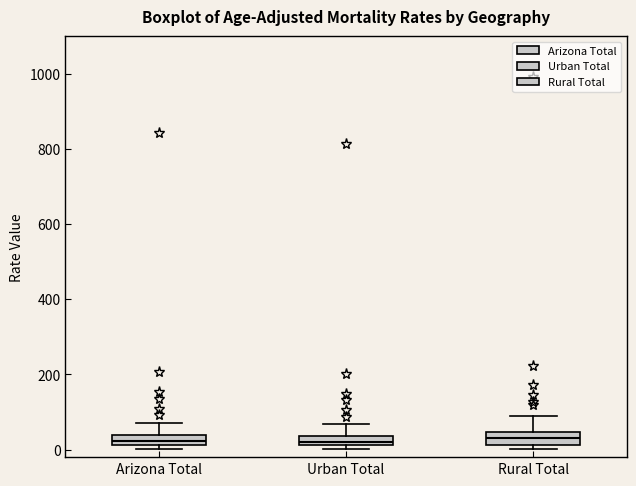

Where is the upper edge of the box for Rural Total on the y-axis? The values are not printed on the chart, so give them approximately, as read against the axis.

40